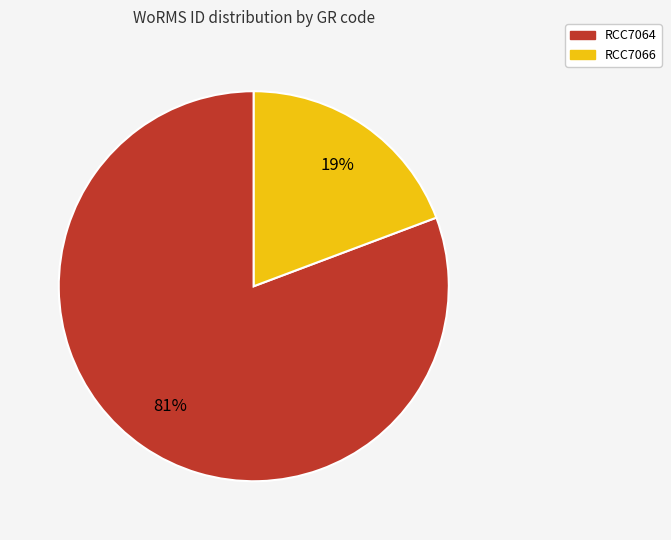

Do RCC7064 and RCC7066 together represent more than half of the pie?

Yes